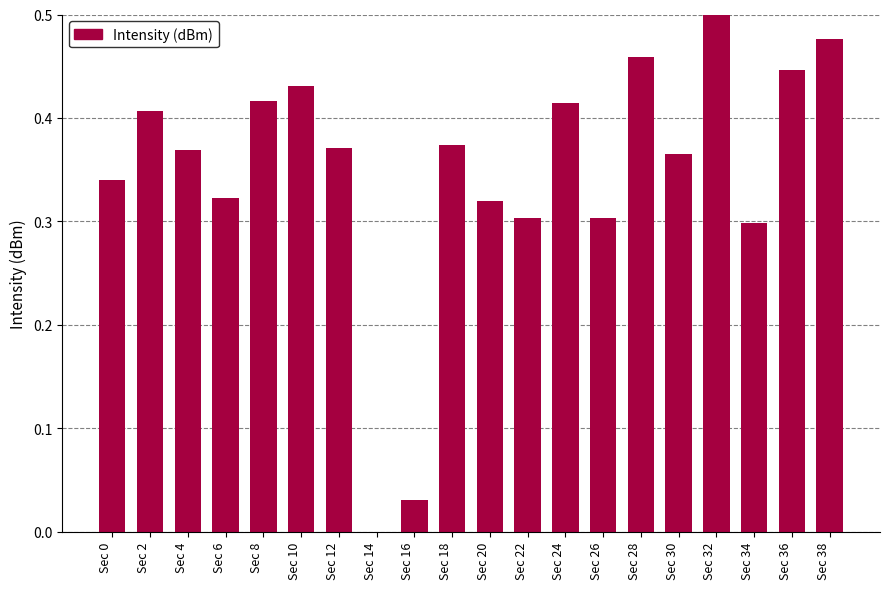

The value at Sec 6 is 0.3. True or false?

True